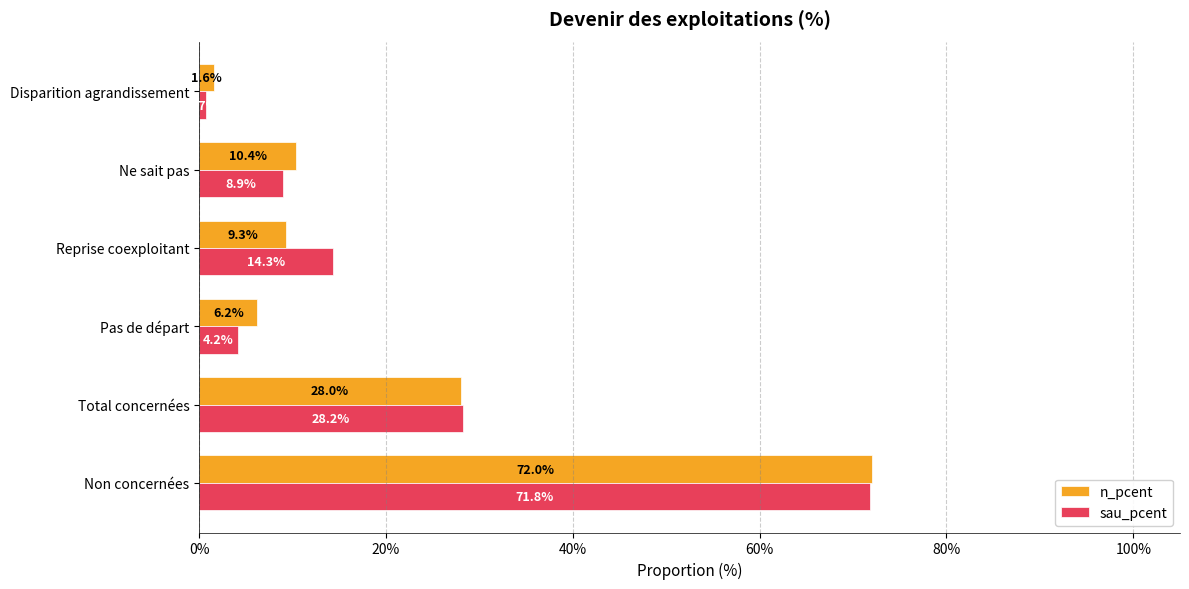

What position from the right is Pas de départ?

4